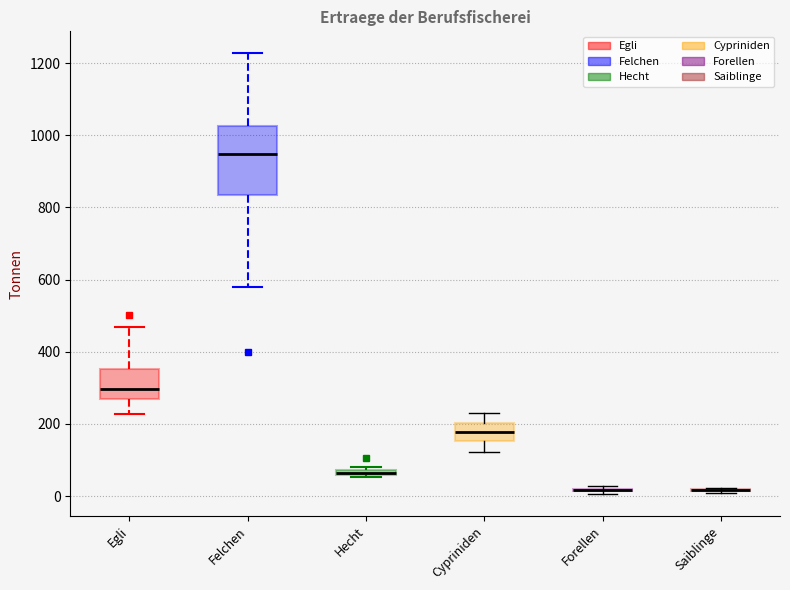

Comparing the boxes themselves (not the whiskers), which one is the tallest?

Felchen